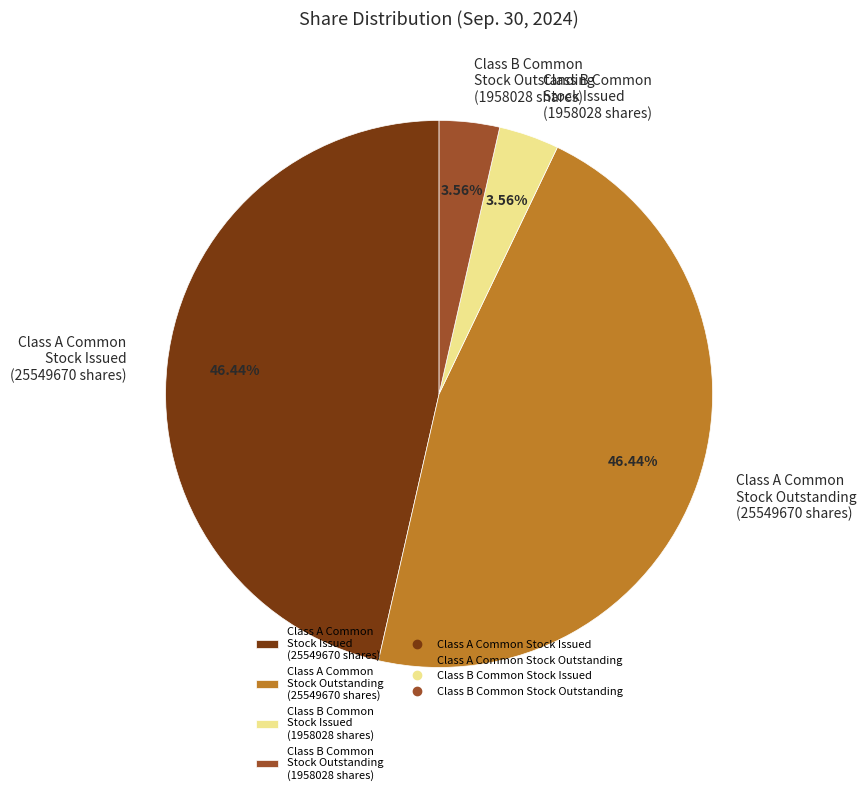

Is it true that Class B Common Stock Outstanding is 4% of the pie?

True